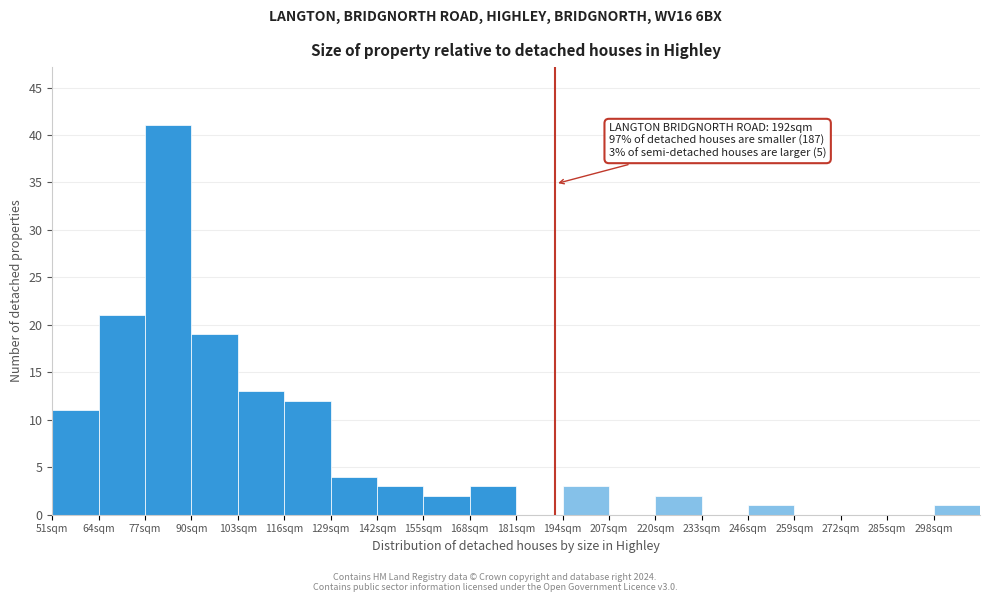

Over which range of the x-axis is the bar tallest?

77 to 90